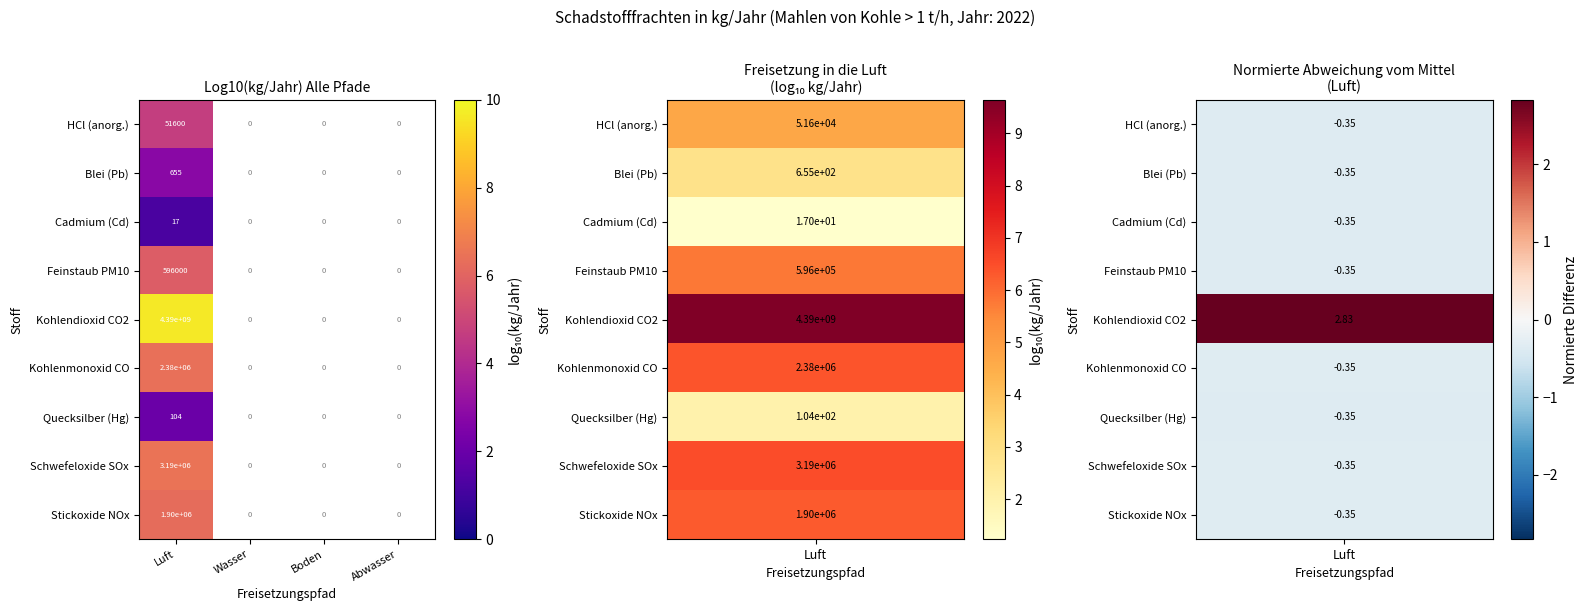

The Cadmium (Cd) series shows 17 at Luft. True or false?

True